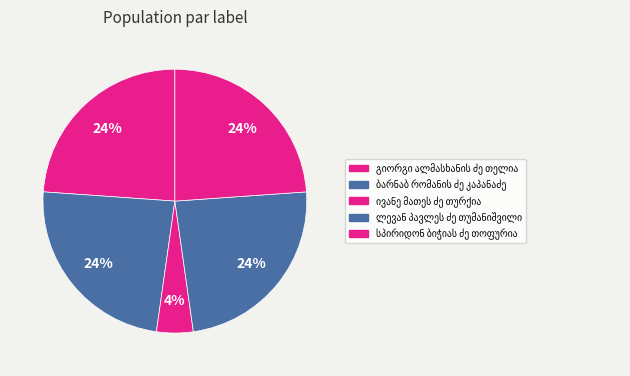

How many slices are in this pie chart?

5